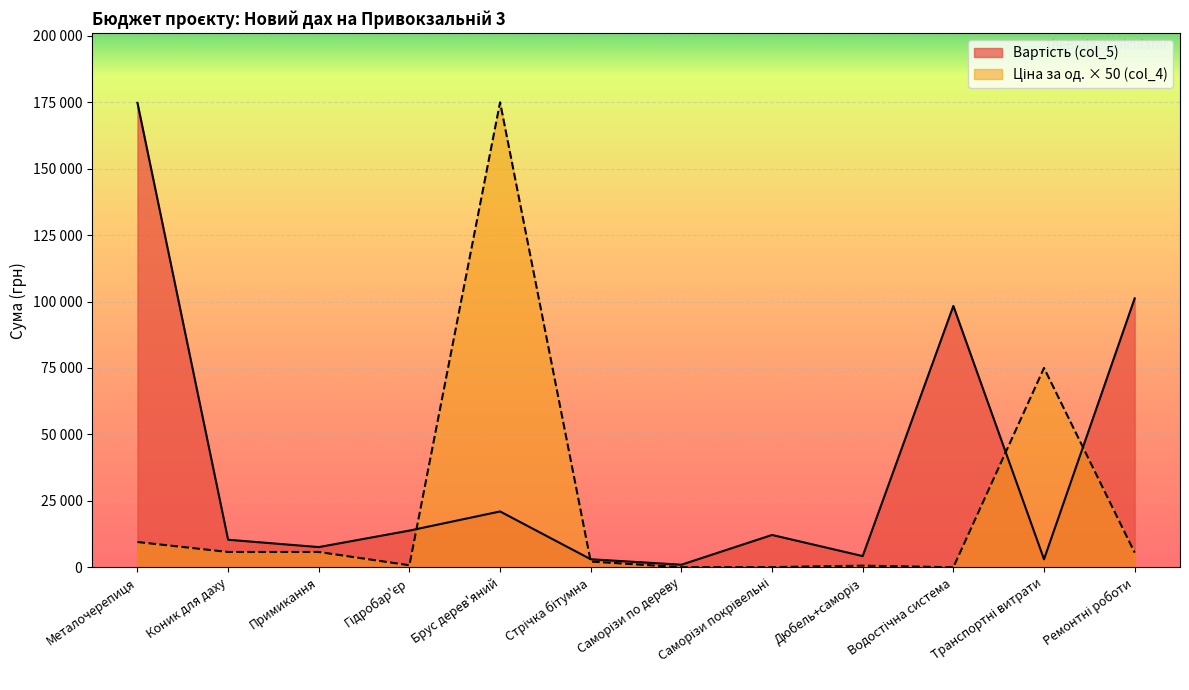

Rank the series by their average value, from highest to lowest.

Вартість (col_5), Ціна за од. (col_4)